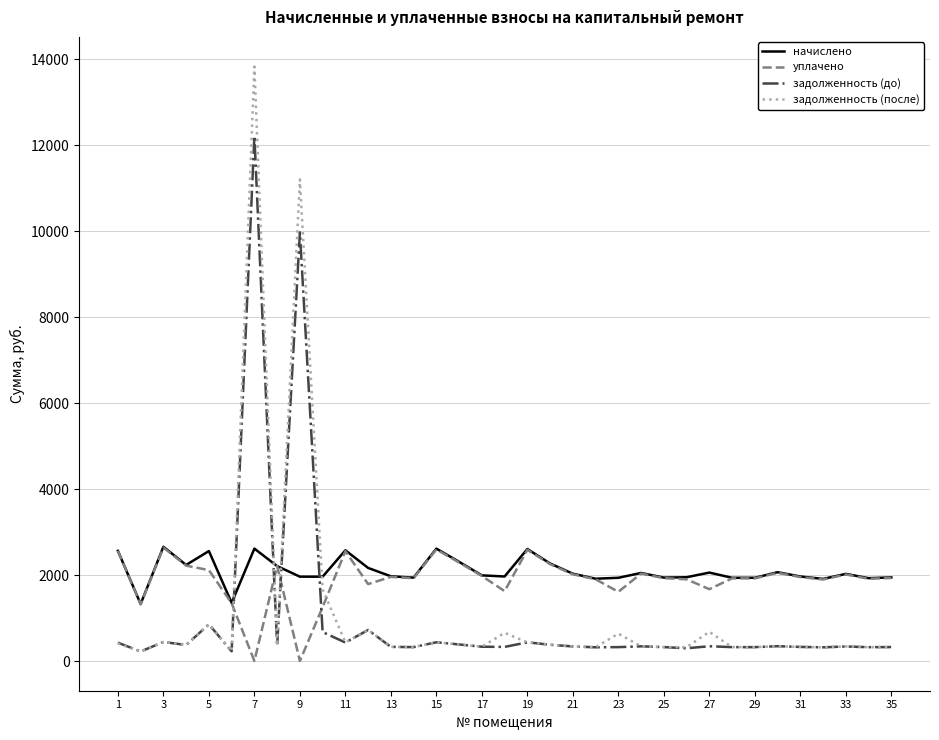

What is the greatest value displayed?

13823.5